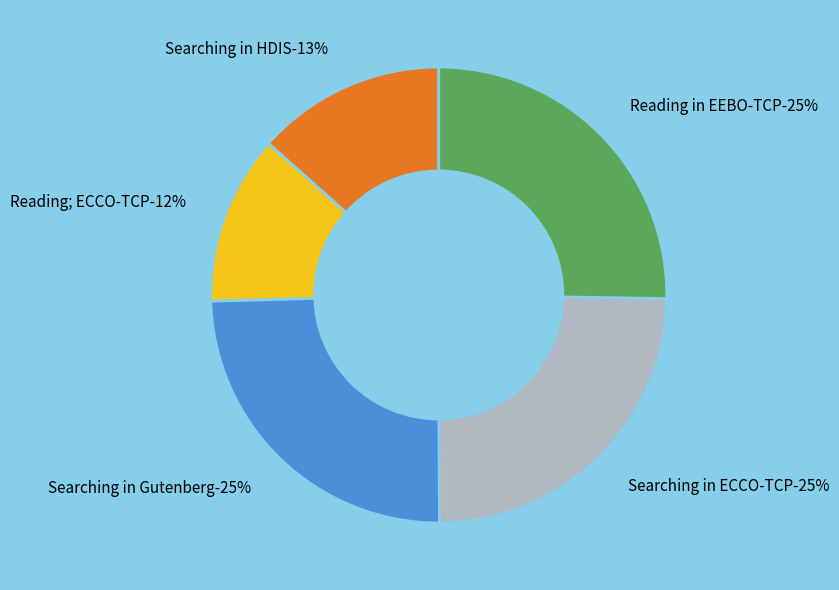

Which category has the biggest portion of the pie?

Reading in EEBO-TCP